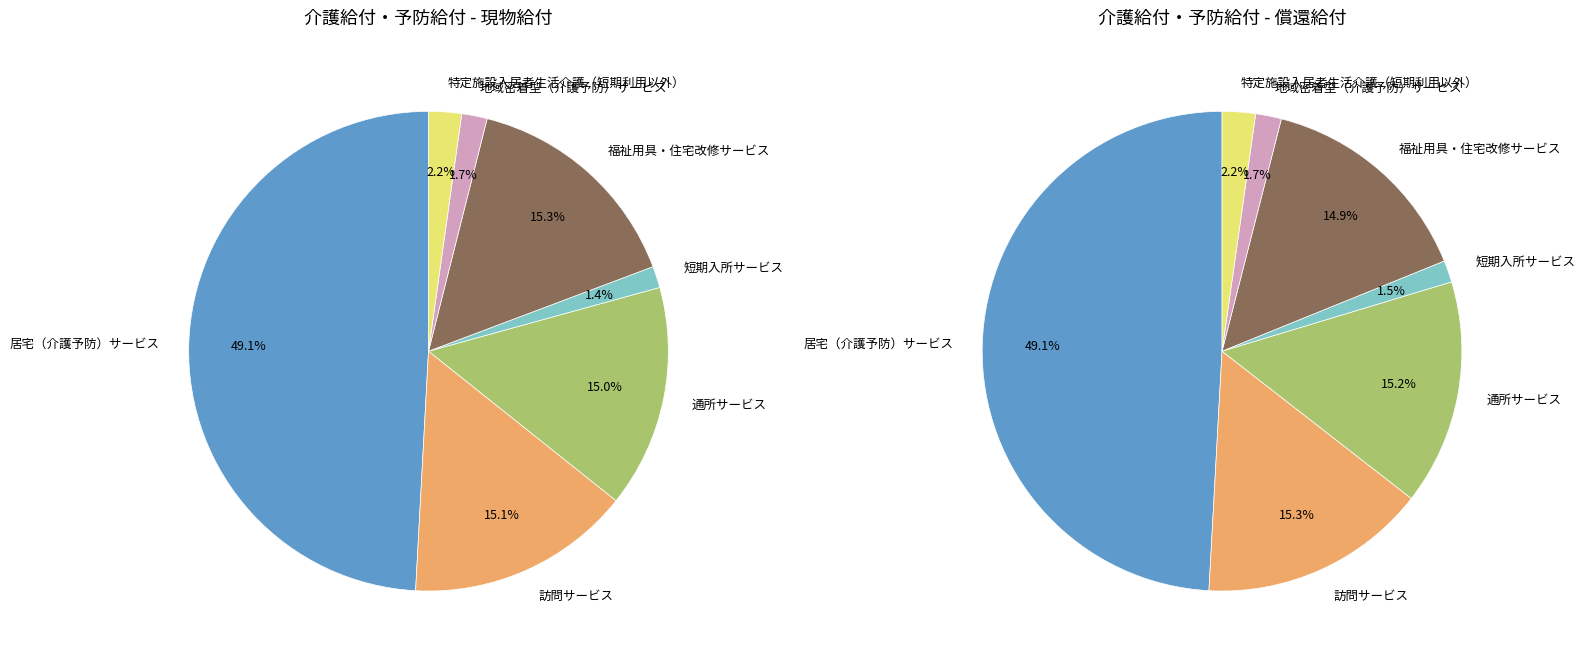

What is the largest slice in the pie chart?

居宅（介護予防）サービス